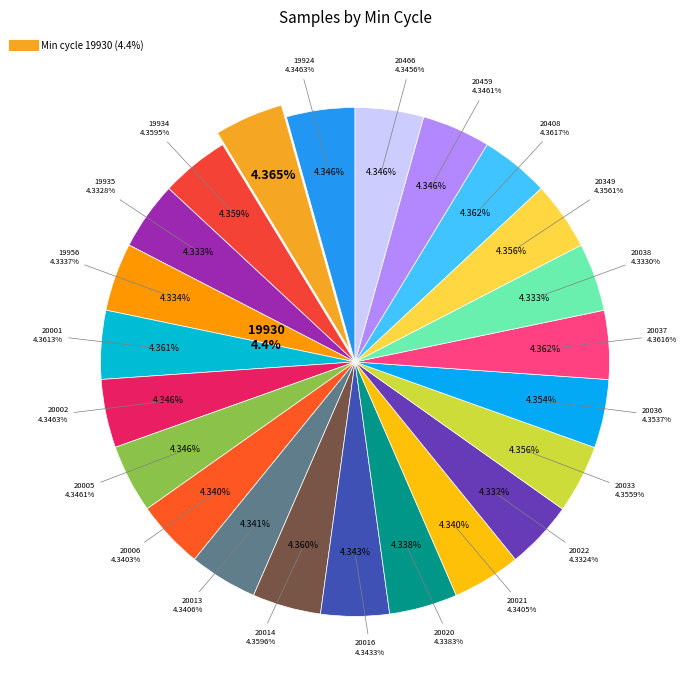

What percentage is the 20002 slice, to the nearest percent?

4%